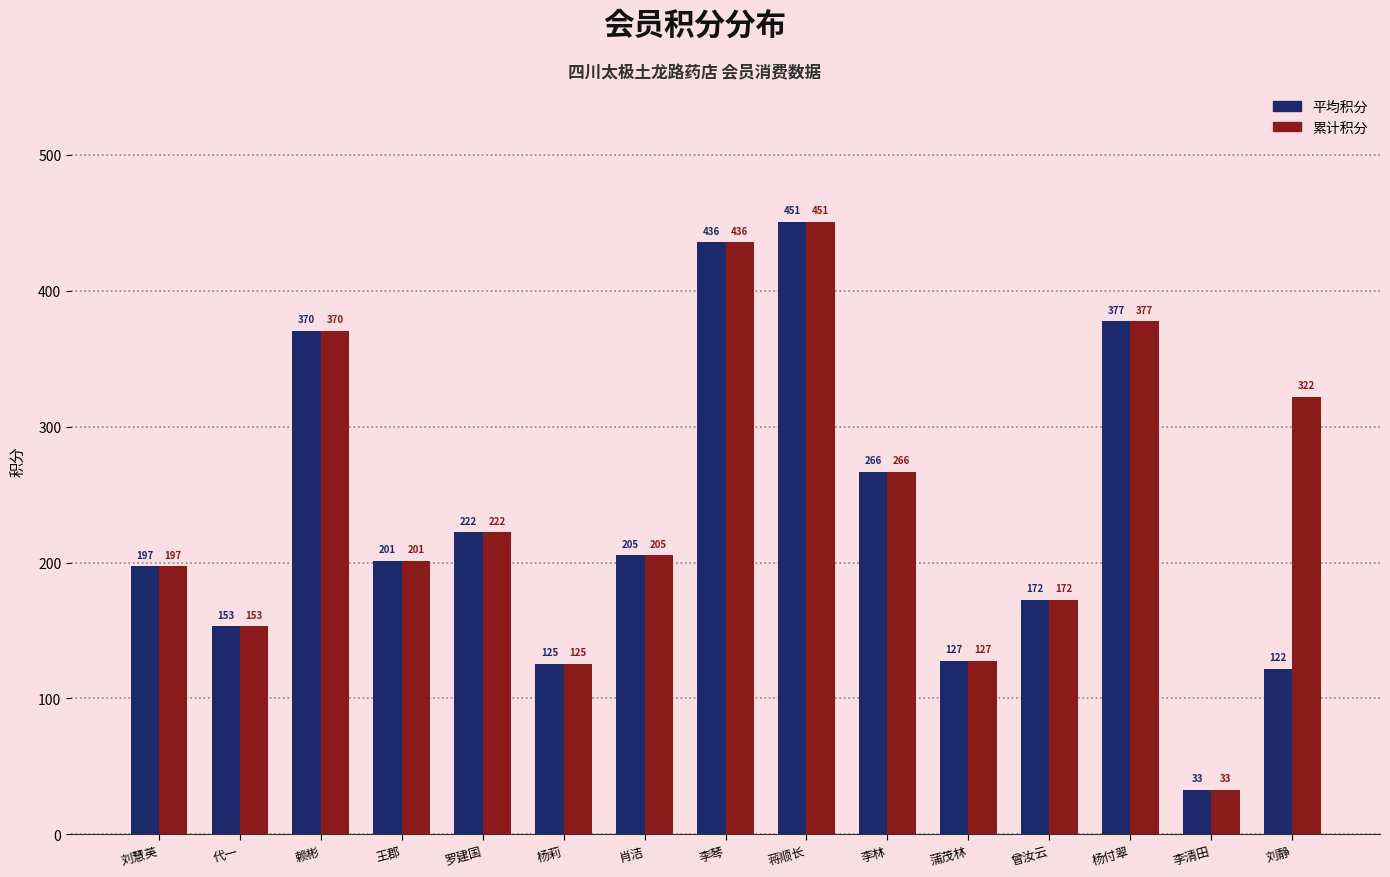

Rank the series by their average value, from highest to lowest.

累计积分, 平均积分